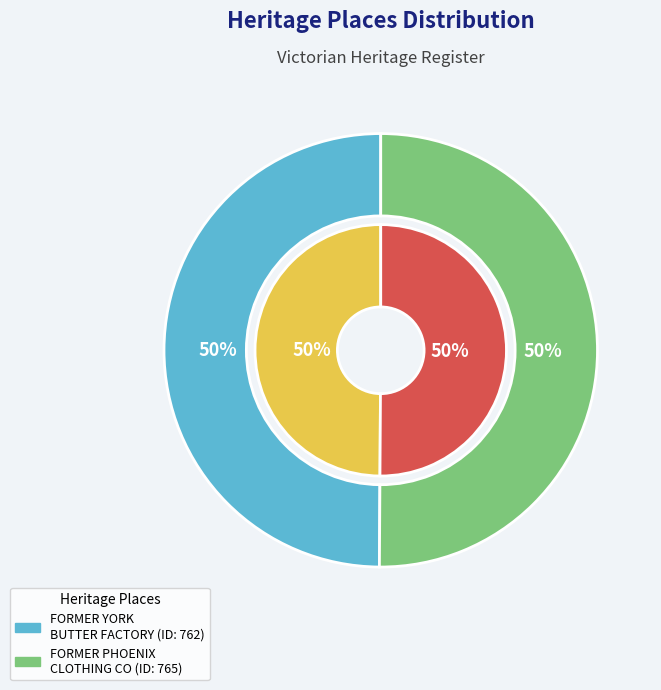

What percentage is the FORMER YORK BUTTER FACTORY slice, to the nearest percent?

50%